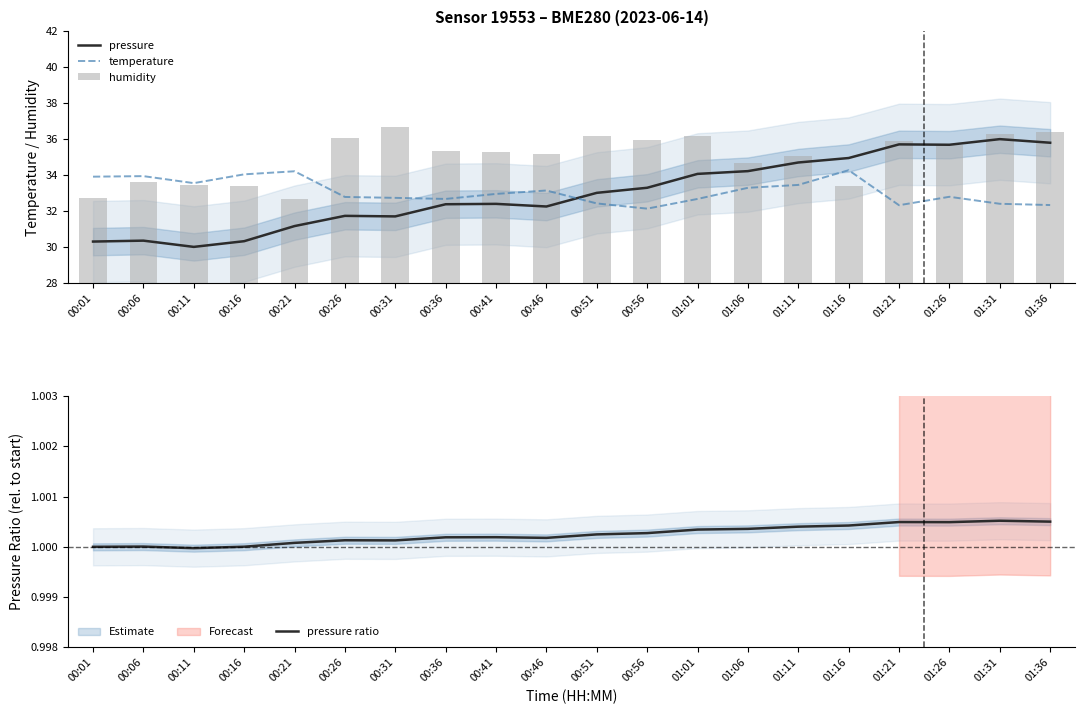

What value does the pressure series have at 01:11?

34.7